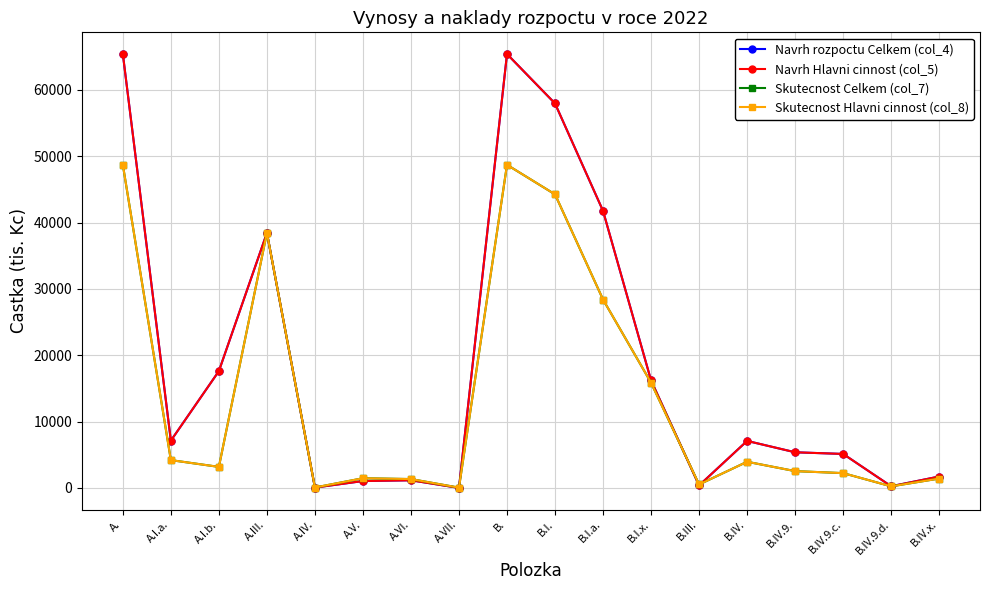

Reading right to left, list all the values displayed in this chart.

Navrh rozpoctu Celkem (col_4): B.IV.x.=1714	B.IV.9.d.=250	B.IV.9.c.=5118	B.IV.9.=5368	B.IV.=7082	B.III.=369	B.I.x.=16194	B.I.a.=41748	B.I.=57942	B.=65393	A.VII.=0	A.VI.=1150	A.V.=1035	A.IV.=52	A.III.=38430	A.I.b.=17603	A.I.a.=7123	A.=65393
Navrh Hlavni cinnost (col_5): B.IV.x.=1714	B.IV.9.d.=250	B.IV.9.c.=5118	B.IV.9.=5368	B.IV.=7082	B.III.=369	B.I.x.=16194	B.I.a.=41748	B.I.=57942	B.=65393	A.VII.=0	A.VI.=1150	A.V.=1035	A.IV.=52	A.III.=38430	A.I.b.=17603	A.I.a.=7123	A.=65393
Skutecnost Celkem (col_7): B.IV.x.=1409	B.IV.9.d.=232	B.IV.9.c.=2227	B.IV.9.=2530	B.IV.=3939	B.III.=516	B.I.x.=15851	B.I.a.=28391	B.I.=44242	B.=48697	A.VII.=38	A.VI.=1332	A.V.=1457	A.IV.=61	A.III.=38450	A.I.b.=3168	A.I.a.=4189	A.=48696
Skutecnost Hlavni cinnost (col_8): B.IV.x.=1409	B.IV.9.d.=232	B.IV.9.c.=2227	B.IV.9.=2530	B.IV.=3939	B.III.=516	B.I.x.=15851	B.I.a.=28391	B.I.=44242	B.=48697	A.VII.=38	A.VI.=1332	A.V.=1457	A.IV.=61	A.III.=38450	A.I.b.=3168	A.I.a.=4189	A.=48696